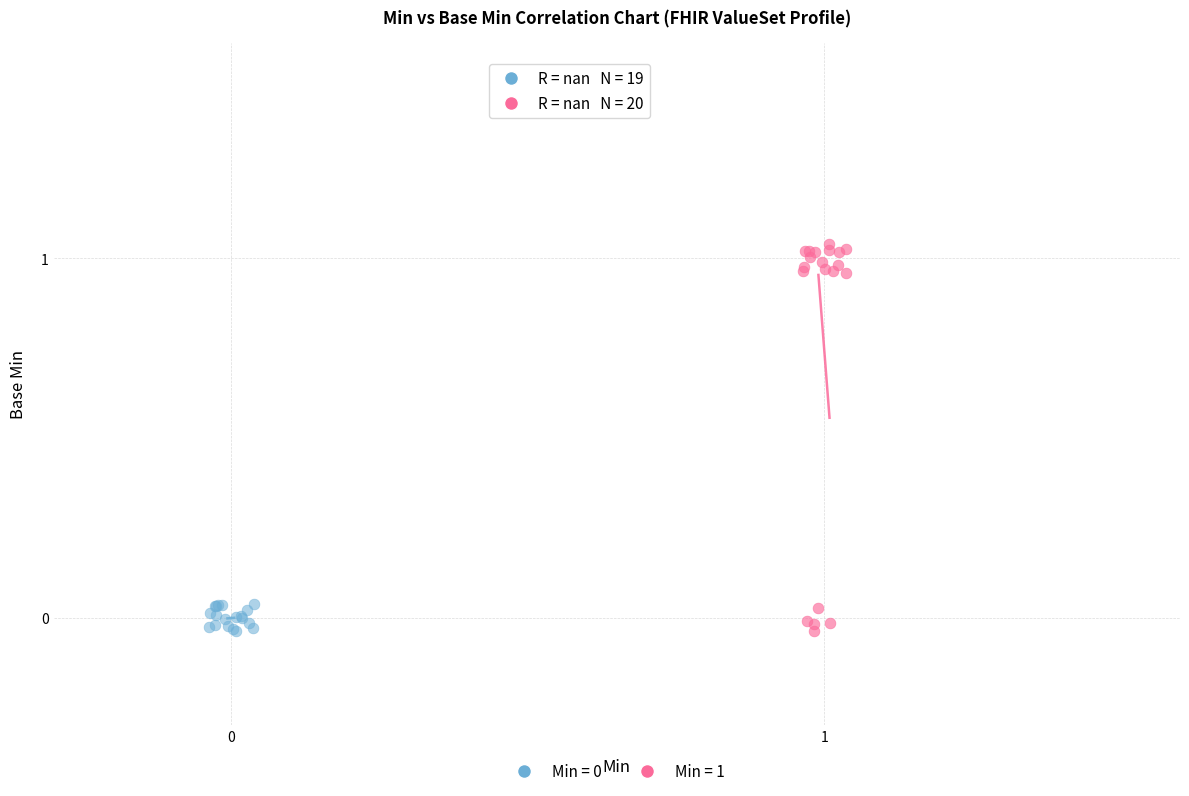

Which series has the largest Y range (max minus min)?

Min = 1